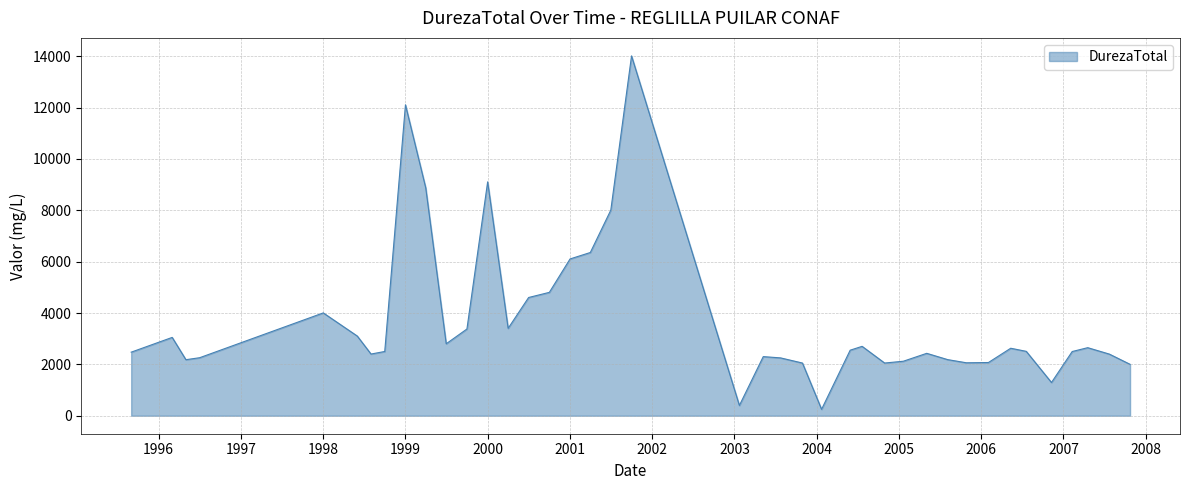

What is the maximum value shown in the chart?

14012